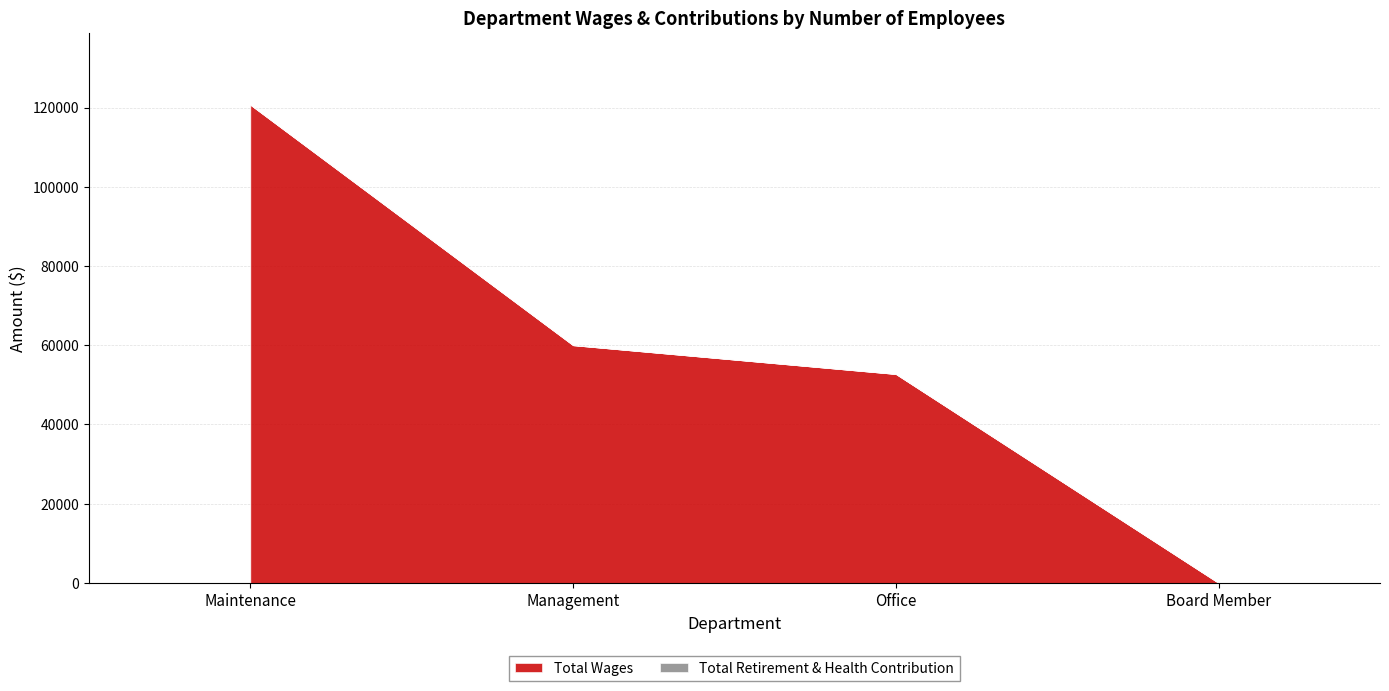

What position from the right is Maintenance?

4